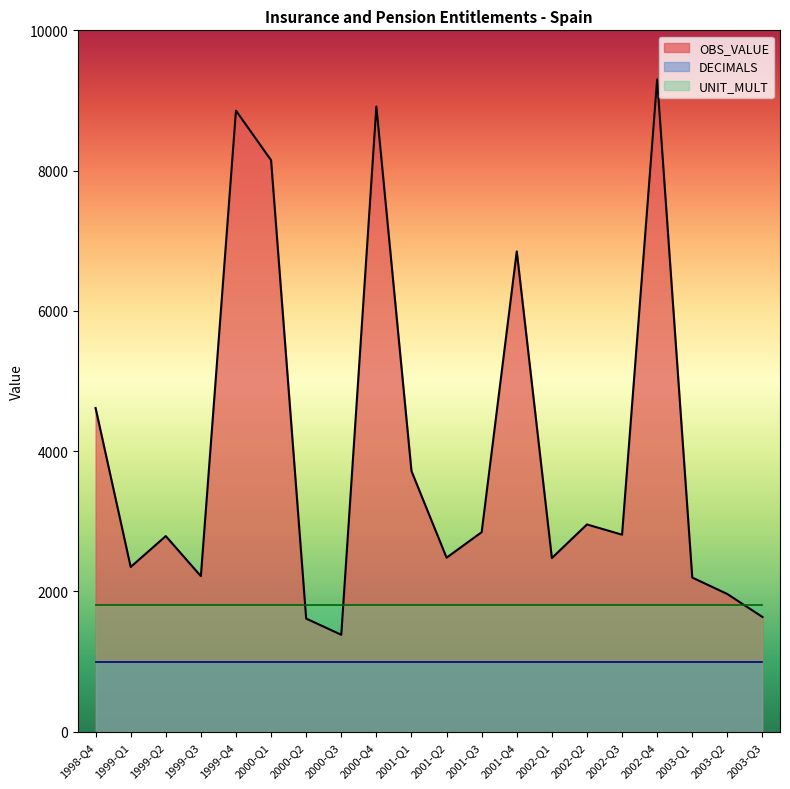

The value of OBS_VALUE at 2001-Q3 is 2845. True or false?

True